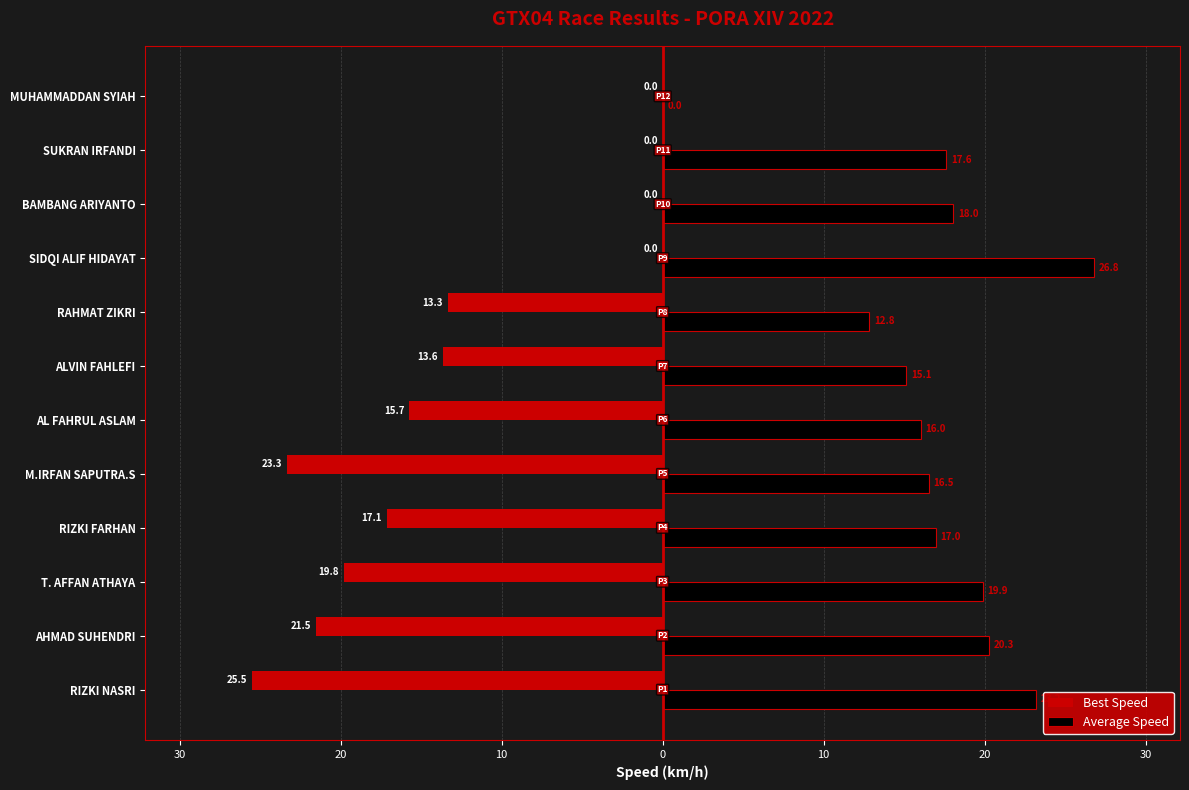

What are all the series names shown in the legend?

Best Speed, Average Speed